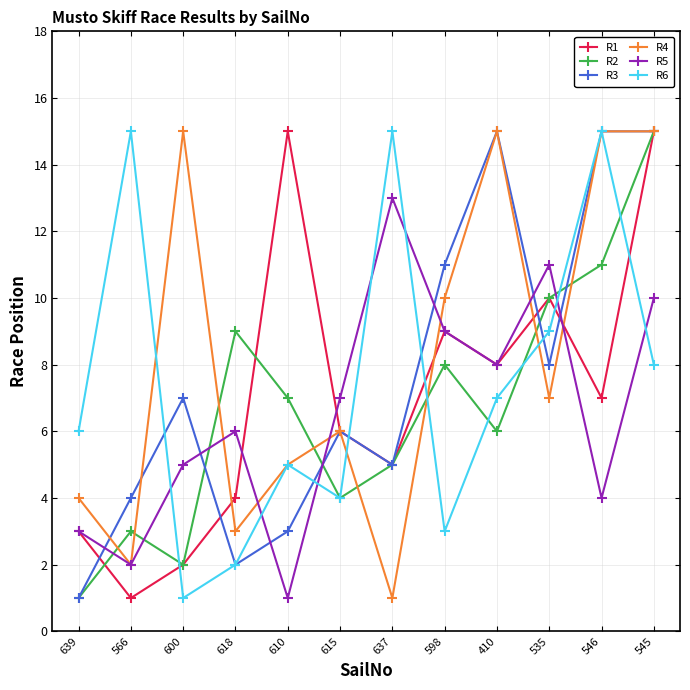

How many series are shown in this chart?

6